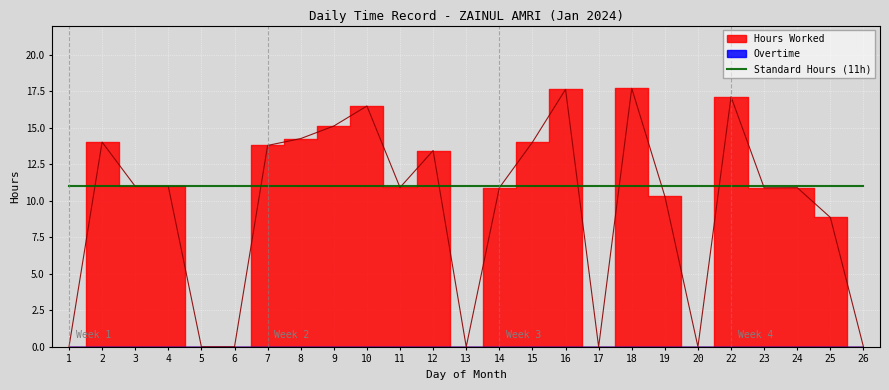

Which label corresponds to the largest value in the chart?

18